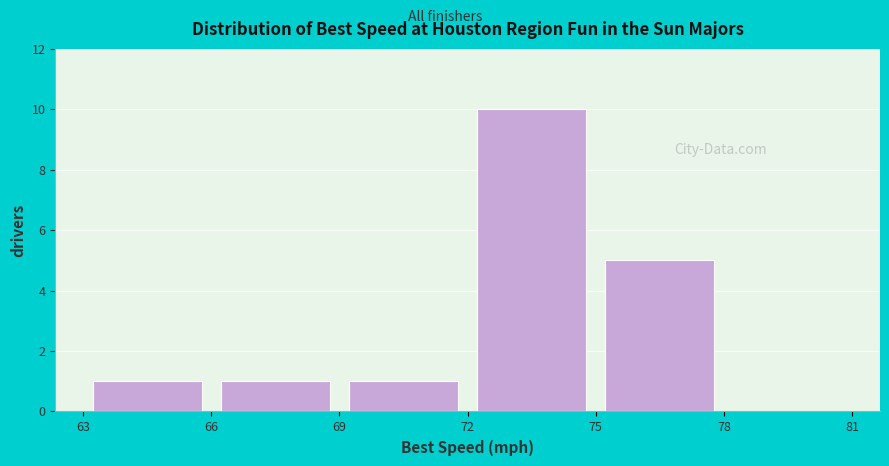

Over which range of the x-axis is the bar tallest?

72 to 75